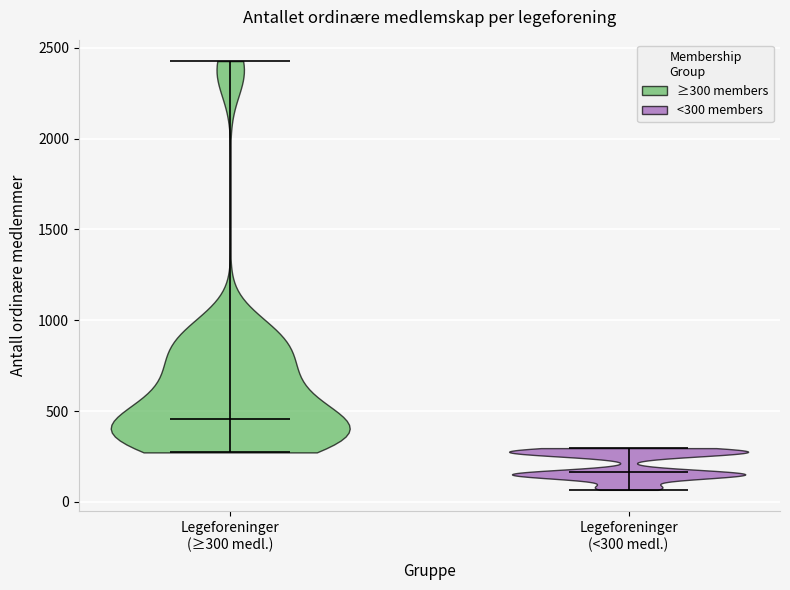

Reading left to right, read every violin against the y-axis: where its median line is, and the lowest and highest points it reaches. The values are not printed on the chart, so give them approximately, as read against the axis.

Legeforeninger (≥300 medl.): median line 450, lowest point 250, highest point 2450
Legeforeninger (<300 medl.): median line 150, lowest point 50, highest point 300